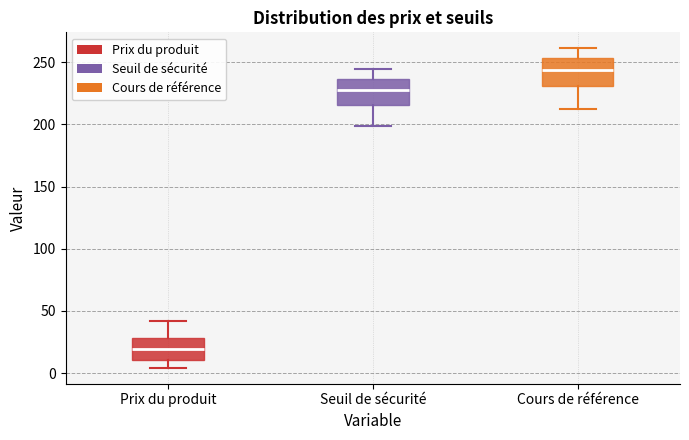

Where is the lower edge of the box for Prix du produit on the y-axis? The values are not printed on the chart, so give them approximately, as read against the axis.

10